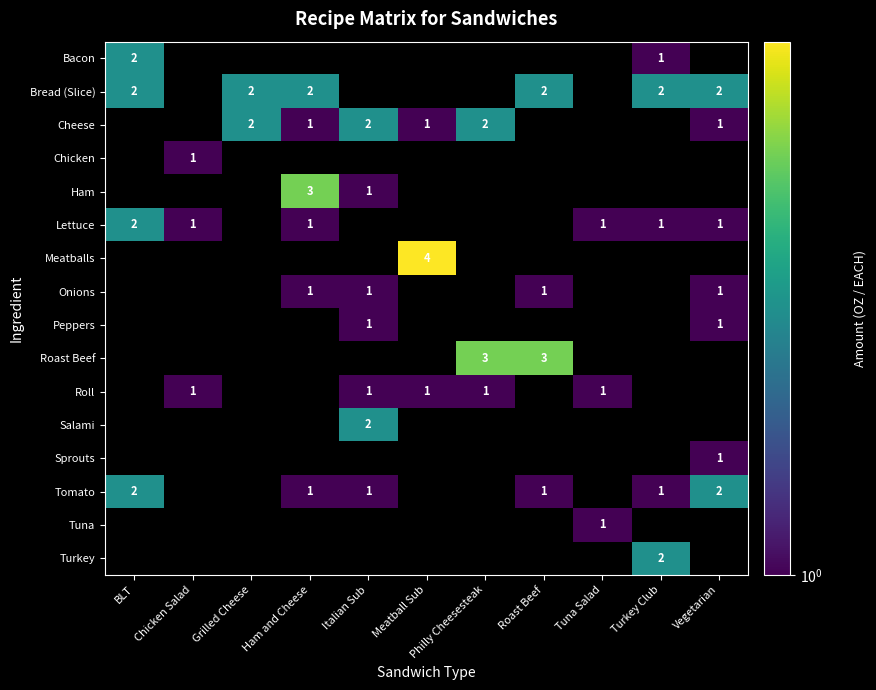

Between Italian Sub and Roast Beef, which is larger?

Italian Sub